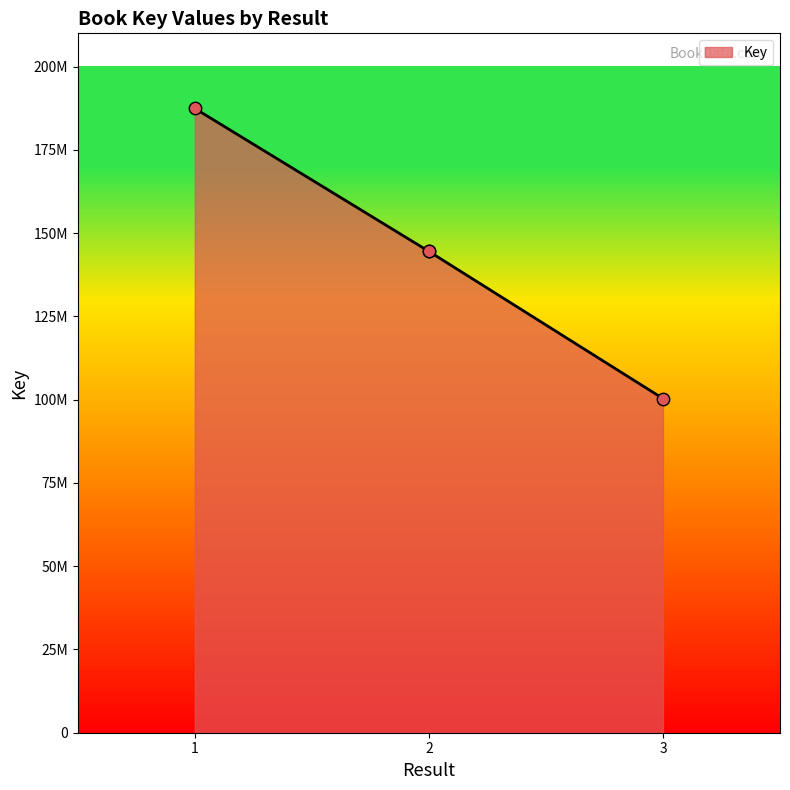

Which has a higher value, 3 or 1?

1